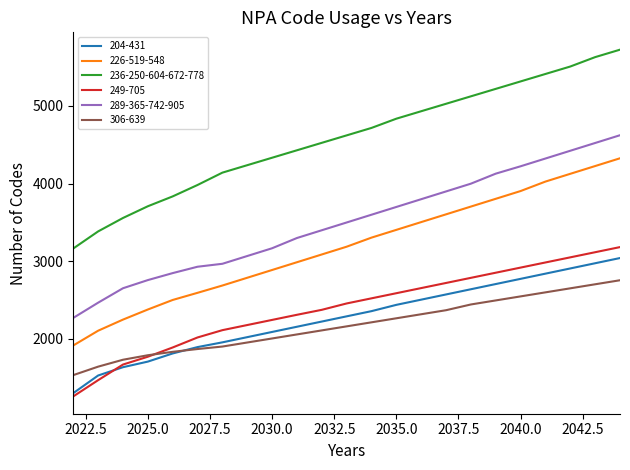

True or false: 306-639 and 289-365-742-905 cross at least once.

False